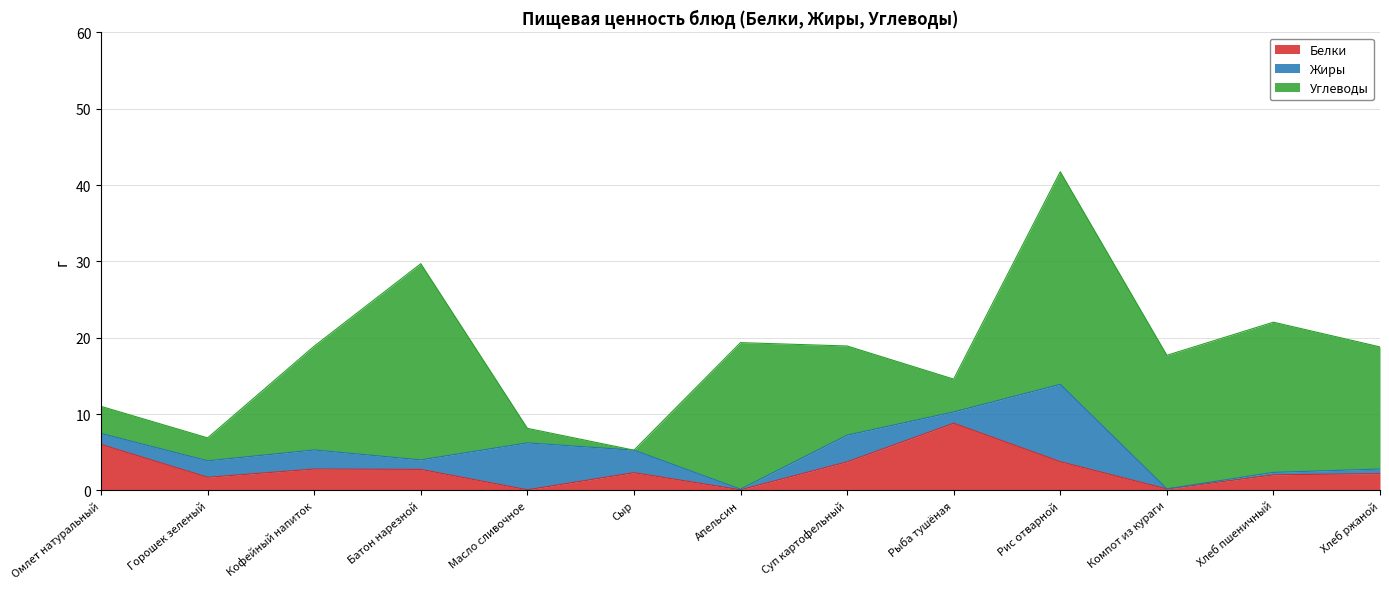

Which series has the widest spread of values?

Углеводы